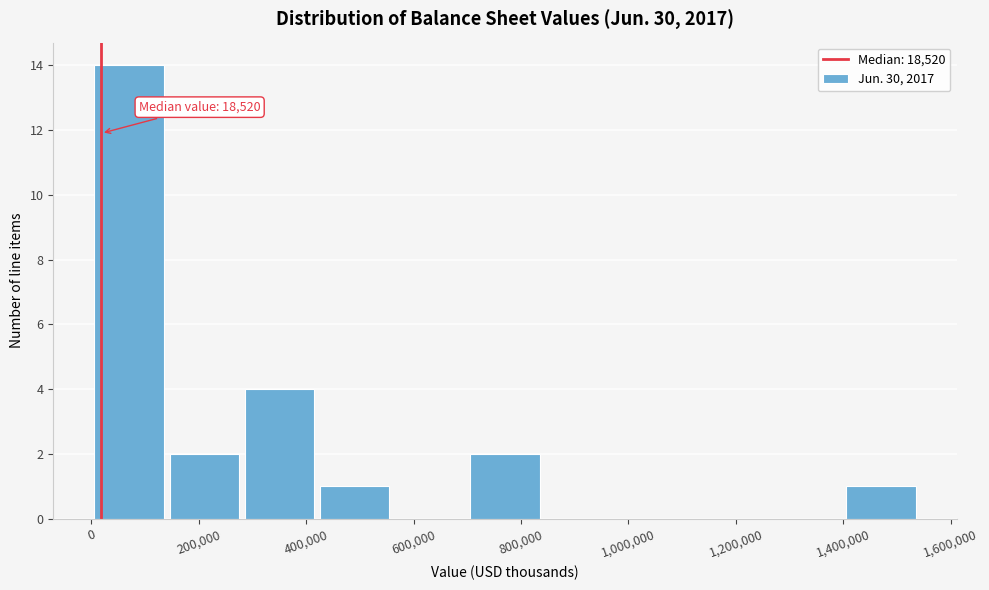

Over which range of the x-axis is the bar tallest?

0 to 140000